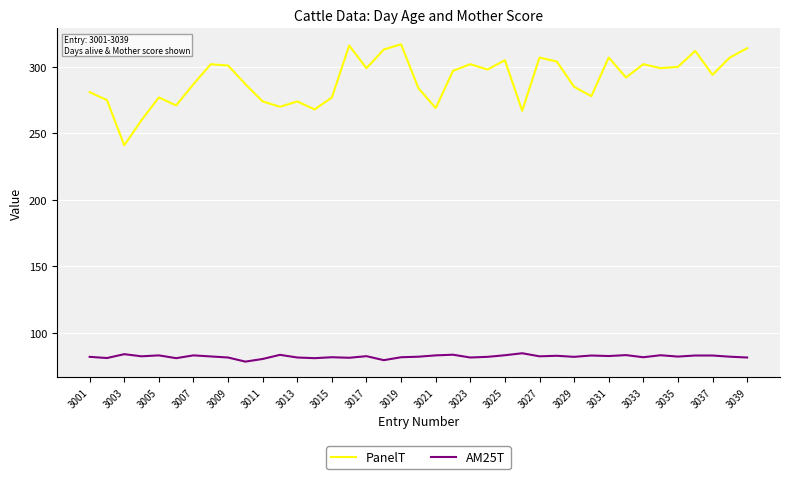

What is the difference between the maximum and minimum values in the PanelT series?

76.0